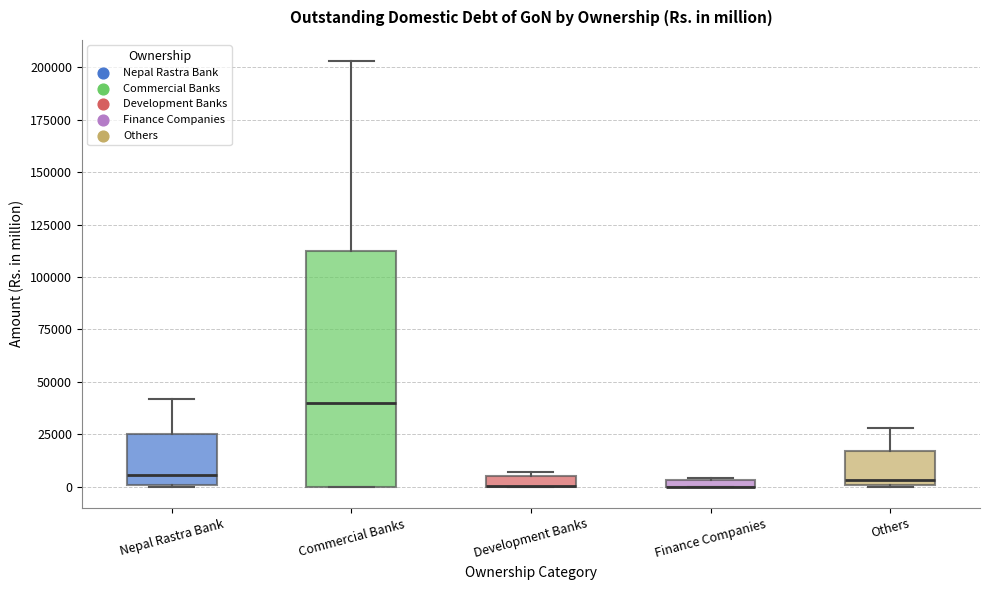

Where is the upper edge of the box for Finance Companies on the y-axis? The values are not printed on the chart, so give them approximately, as read against the axis.

5000